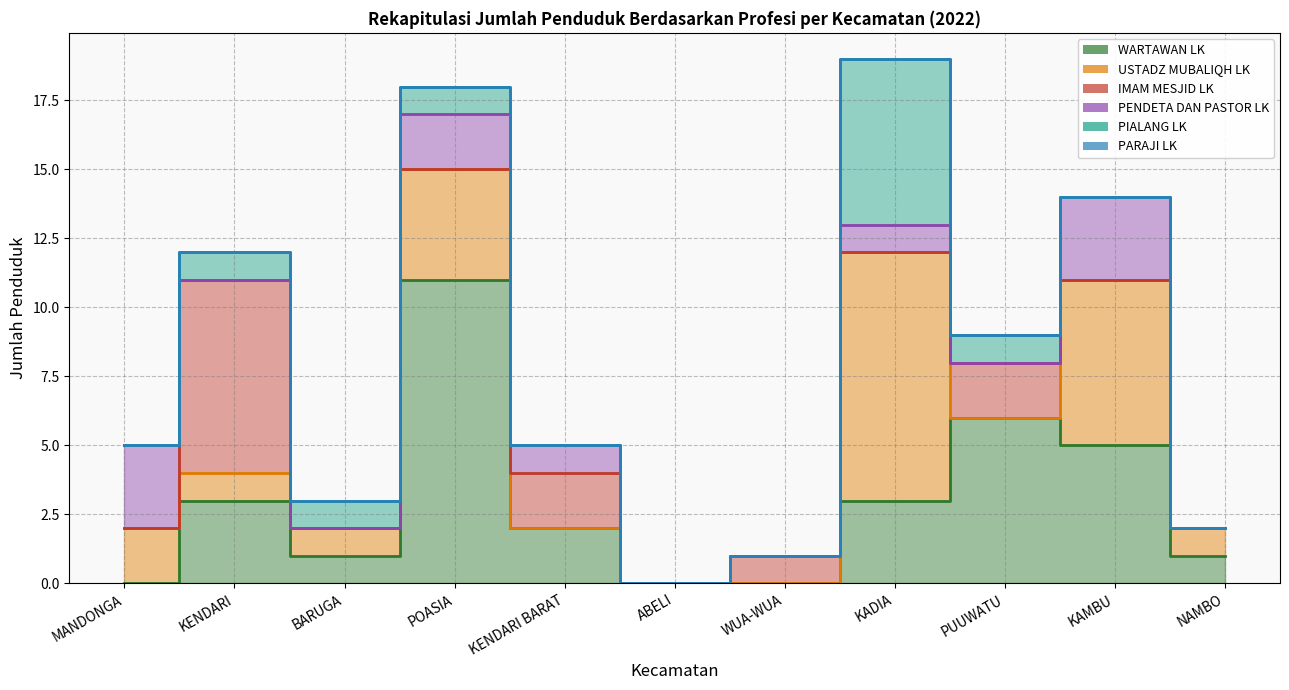

Reading left to right, what are all the values shown in this chart?

WARTAWAN LK: MANDONGA=0	KENDARI=3	BARUGA=1	POASIA=11	KENDARI BARAT=2	ABELI=0	WUA-WUA=0	KADIA=3	PUUWATU=6	KAMBU=5	NAMBO=1
USTADZ MUBALIQH LK: MANDONGA=2	KENDARI=1	BARUGA=1	POASIA=4	KENDARI BARAT=0	ABELI=0	WUA-WUA=0	KADIA=9	PUUWATU=0	KAMBU=6	NAMBO=1
IMAM MESJID LK: MANDONGA=0	KENDARI=7	BARUGA=0	POASIA=0	KENDARI BARAT=2	ABELI=0	WUA-WUA=1	KADIA=0	PUUWATU=2	KAMBU=0	NAMBO=0
PENDETA DAN PASTOR LK: MANDONGA=3	KENDARI=0	BARUGA=0	POASIA=2	KENDARI BARAT=1	ABELI=0	WUA-WUA=0	KADIA=1	PUUWATU=0	KAMBU=3	NAMBO=0
PIALANG LK: MANDONGA=0	KENDARI=1	BARUGA=1	POASIA=1	KENDARI BARAT=0	ABELI=0	WUA-WUA=0	KADIA=6	PUUWATU=1	KAMBU=0	NAMBO=0
PARAJI LK: MANDONGA=0	KENDARI=0	BARUGA=0	POASIA=0	KENDARI BARAT=0	ABELI=0	WUA-WUA=0	KADIA=0	PUUWATU=0	KAMBU=0	NAMBO=0